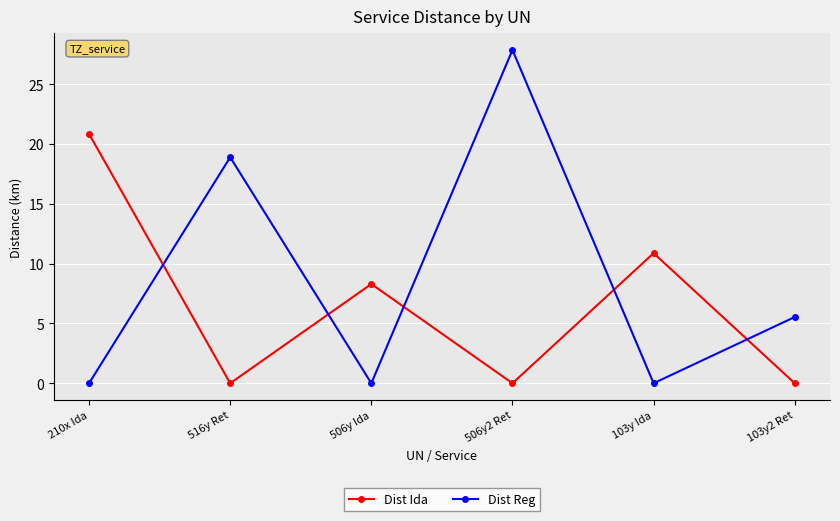

How many times do Dist Reg and Dist Ida cross each other?

5